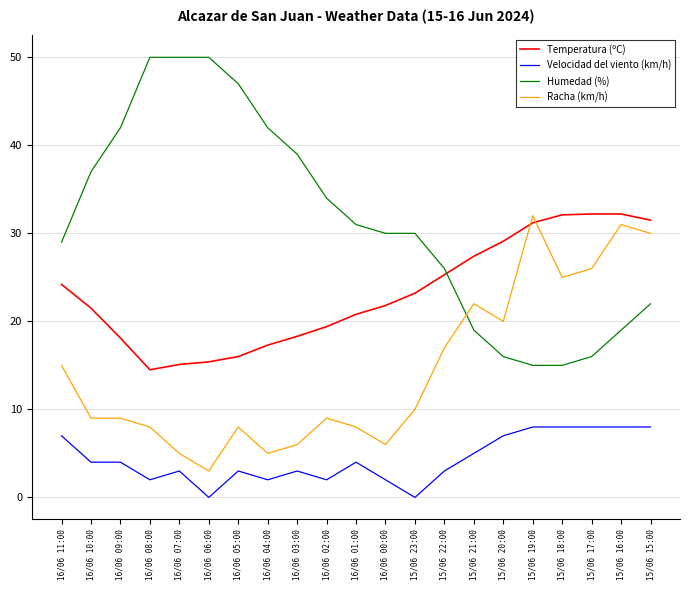

True or false: Velocidad del viento (km/h) and Temperatura (ºC) intersect in this chart.

False